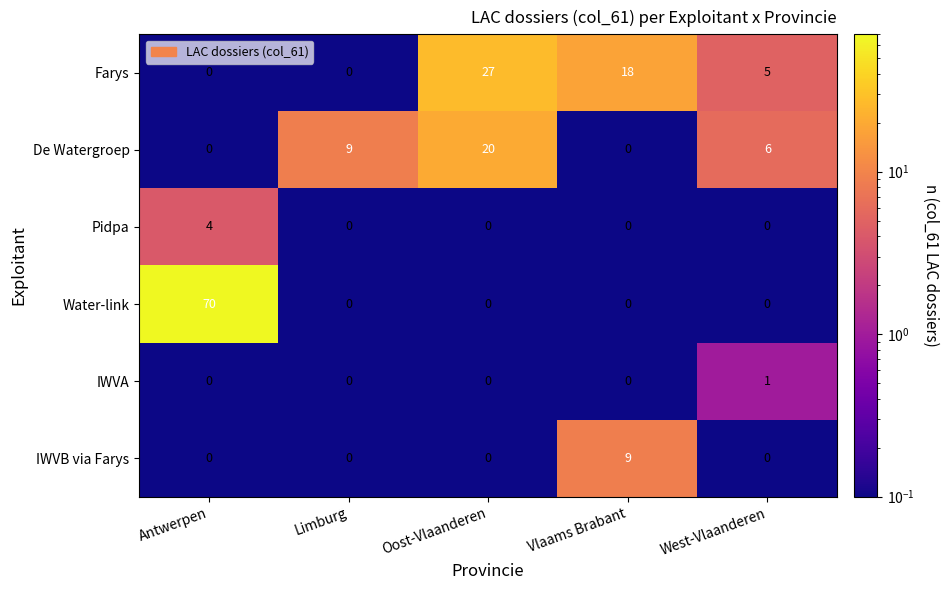

True or false: De Watergroep has a value of 6 at West-Vlaanderen.

True